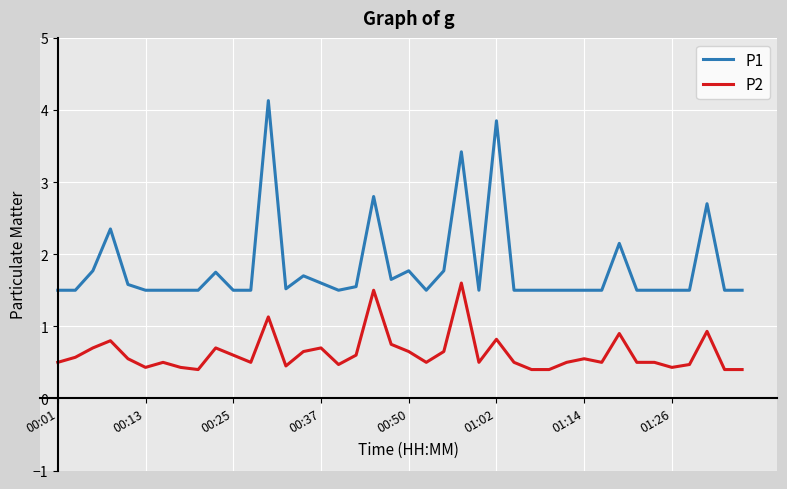

What is the difference between the maximum and minimum values in the P2 series?

1.2